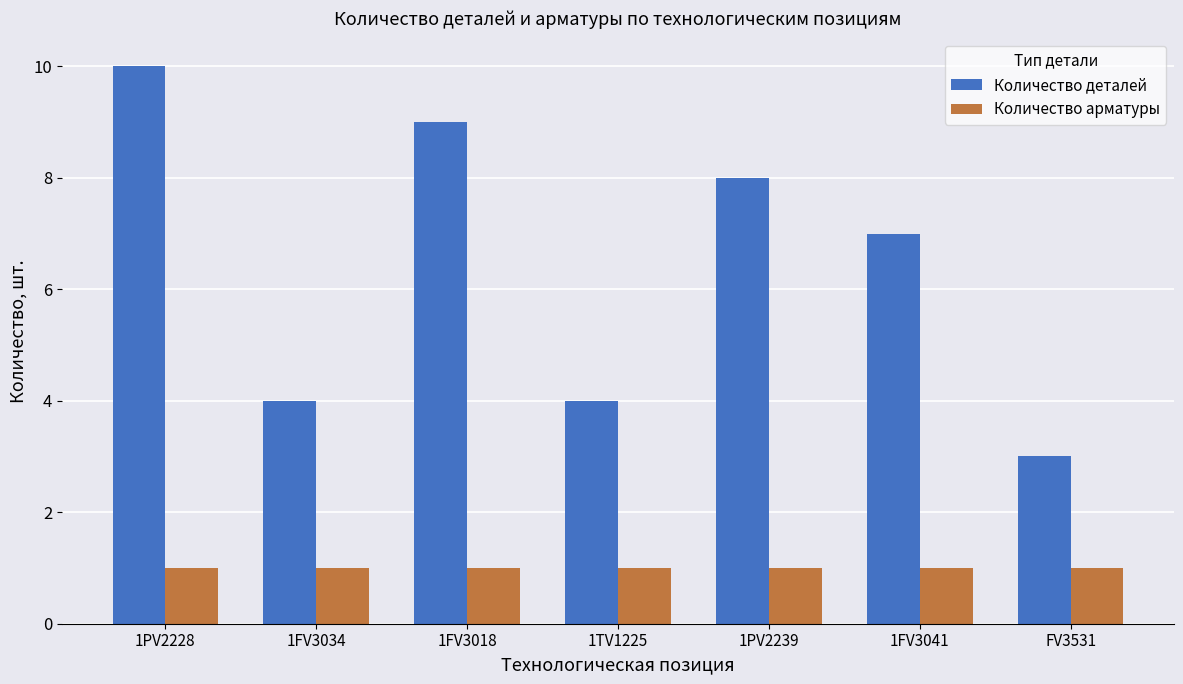

Does the chart contain stacked bars?

No